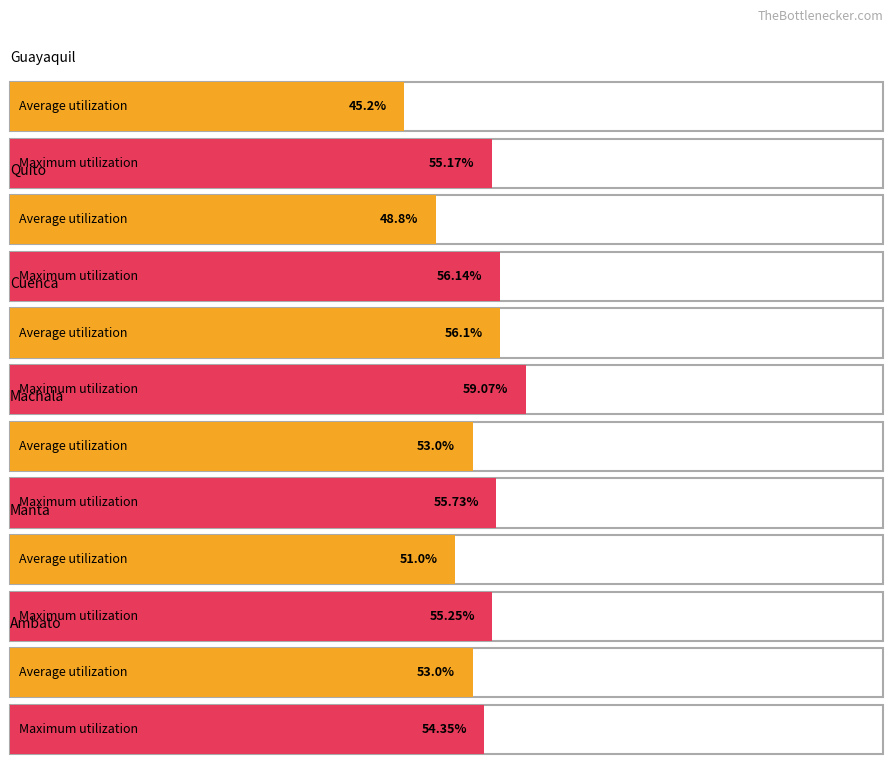

Between Guayaquil and Quito, which series saw the biggest shift?

Guayaquil